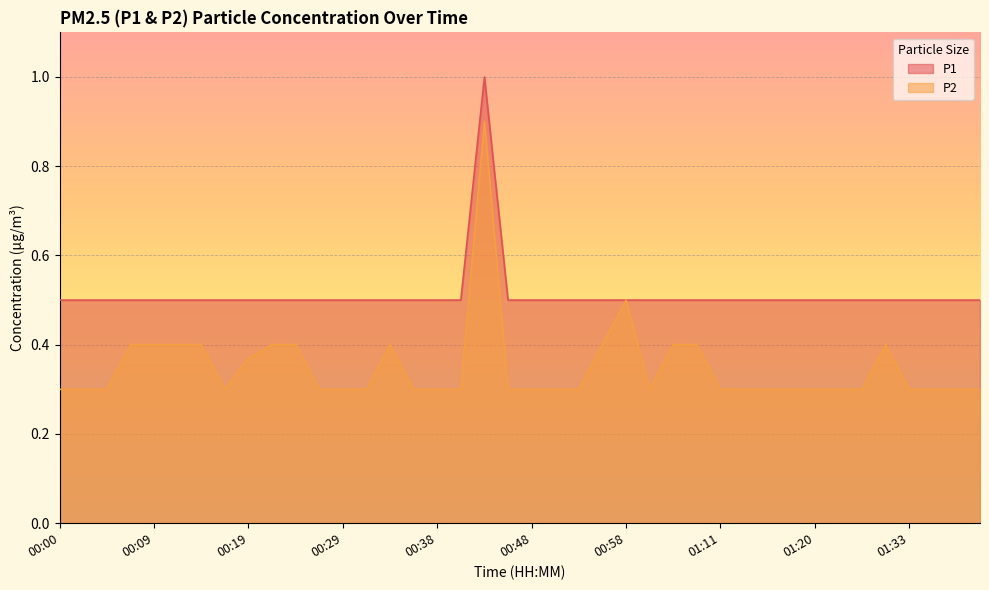

True or false: P2 and P1 intersect in this chart.

False